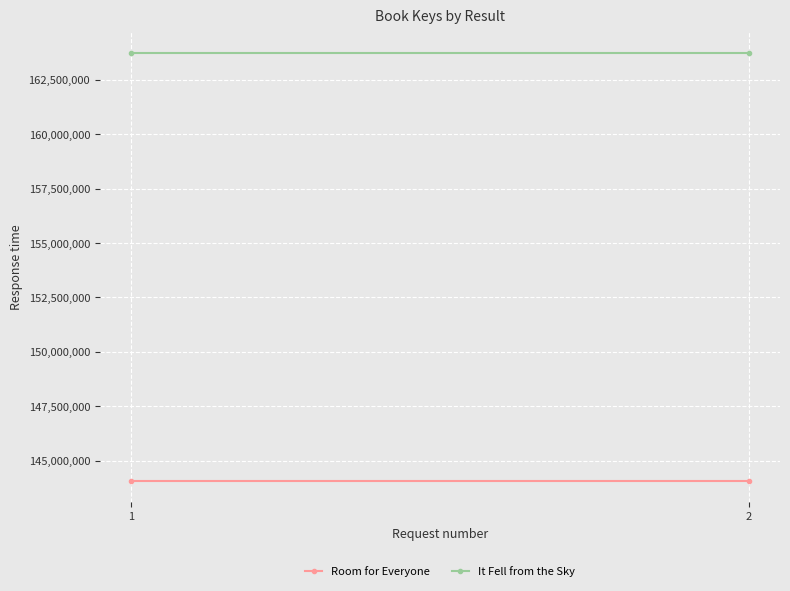

Which series changed the most between 1 and 2?

Room for Everyone